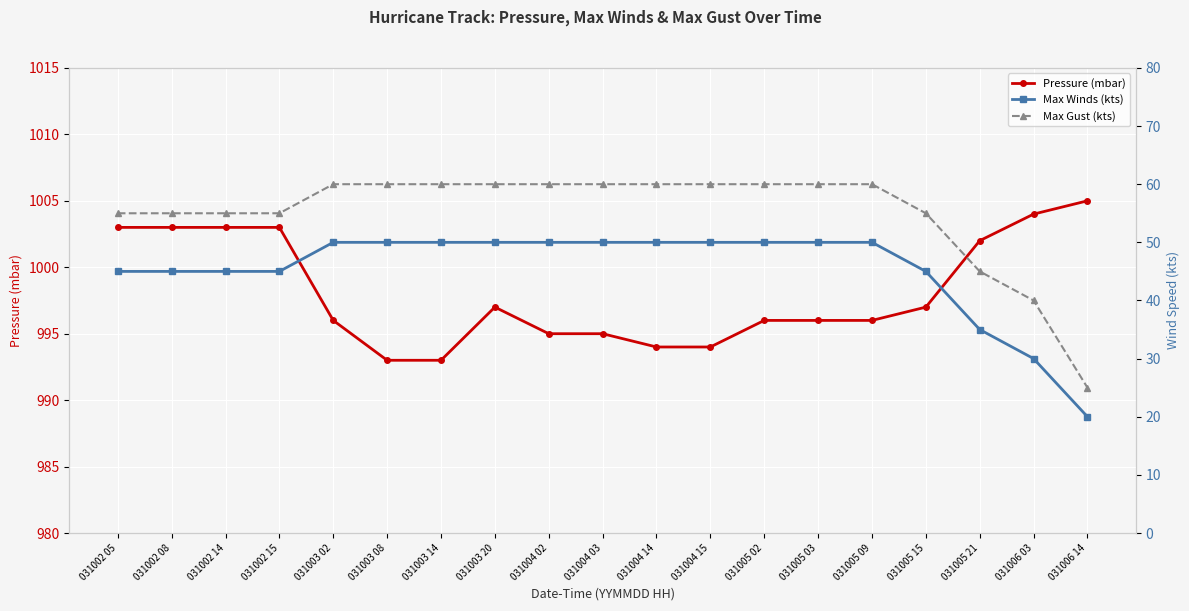

Is it true that Max Gust (kts) equals 55 at 031002 08?

True